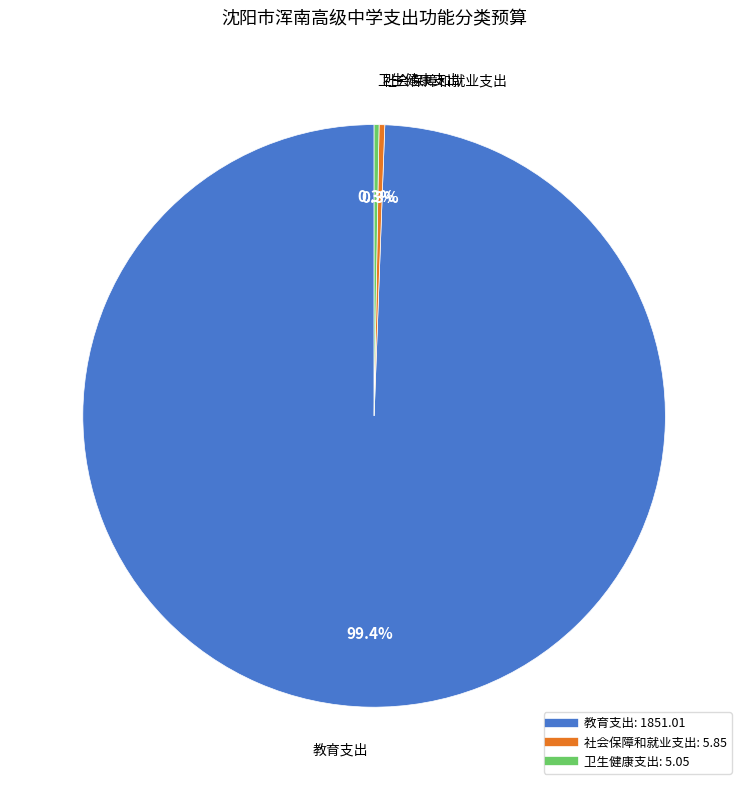

Which category has the biggest portion of the pie?

教育支出